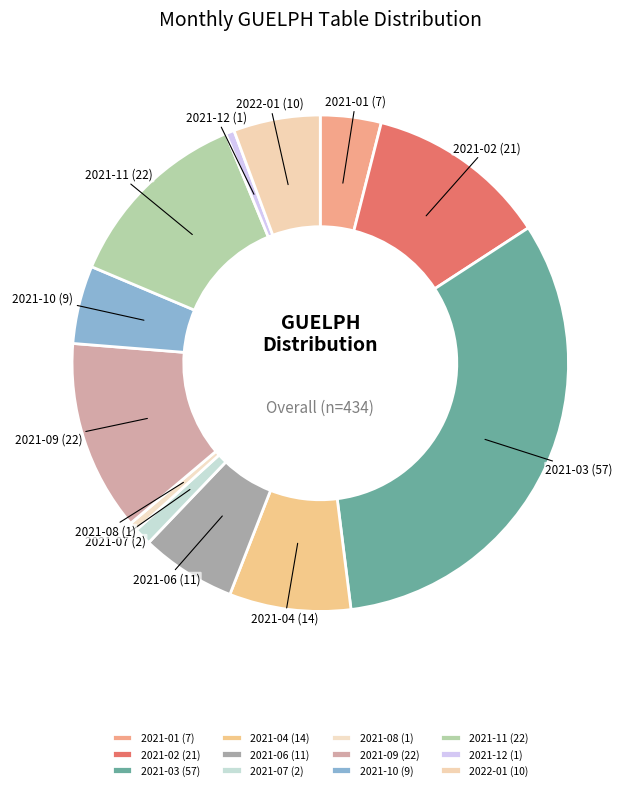

Approximately how many times larger is the value at 2021-08 (1) compared to 2021-07 (2)?

0.5